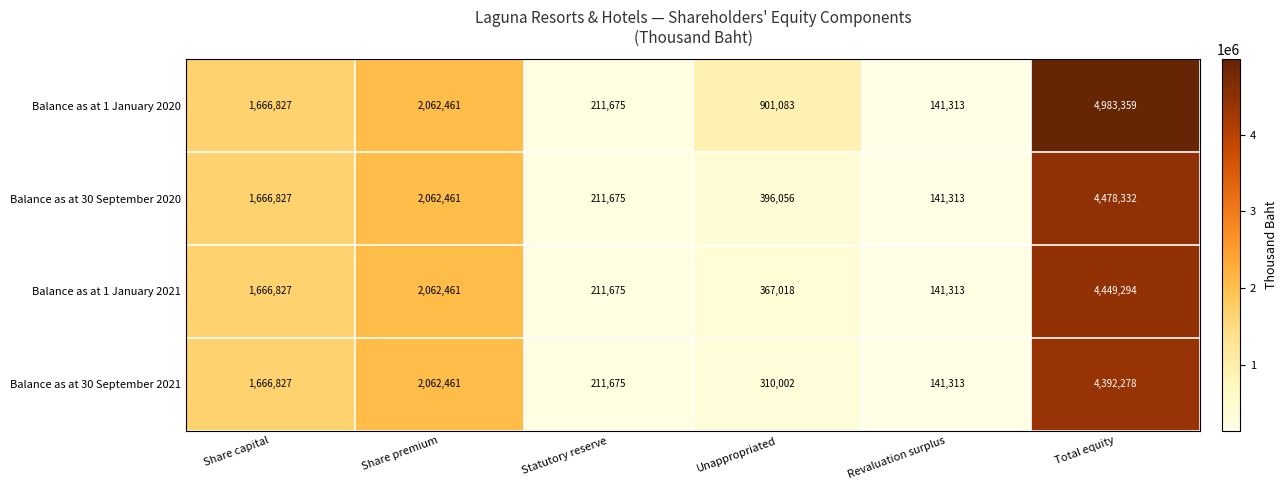

The value of Balance as at 1 January 2021 at Statutory reserve is 336023. True or false?

False